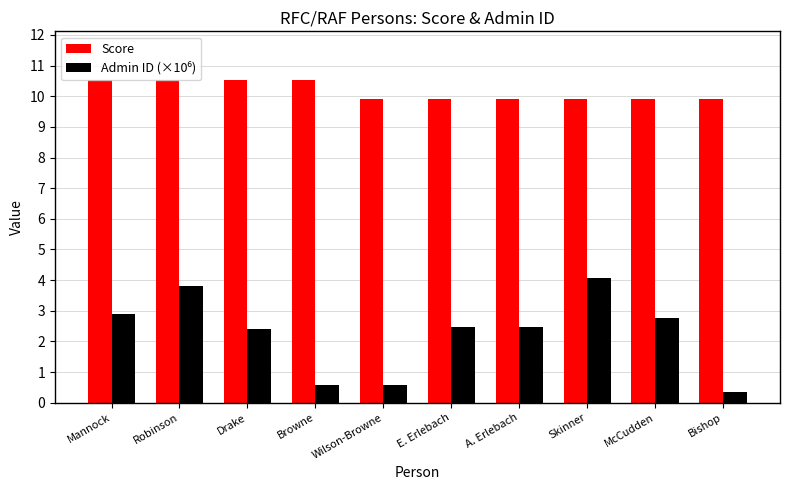

What is the spread (max minus min) of values at McCudden?

7.1